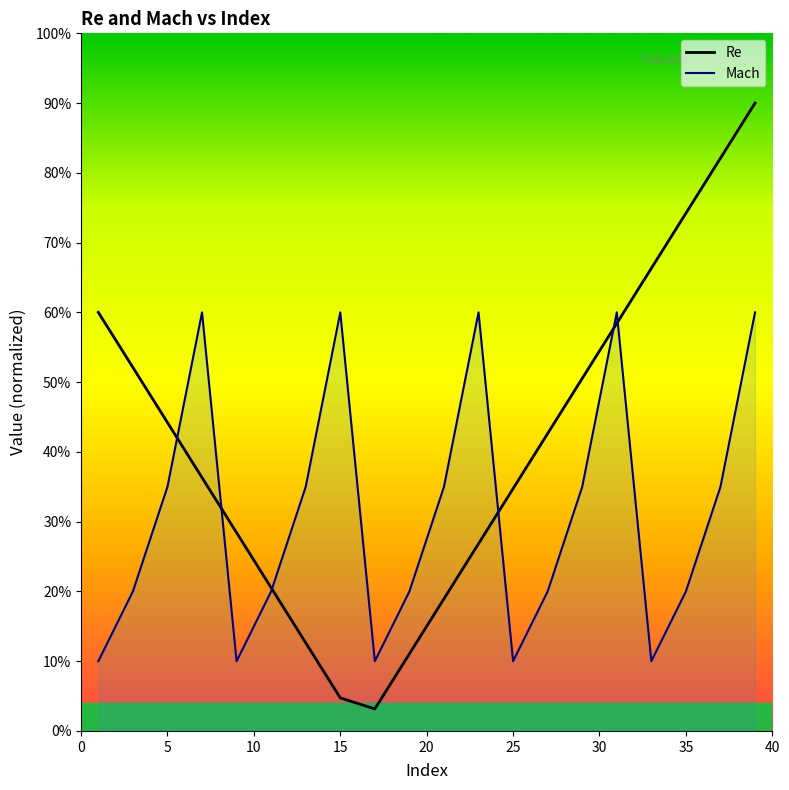

What is the difference between the second highest and second lowest values?

0.8